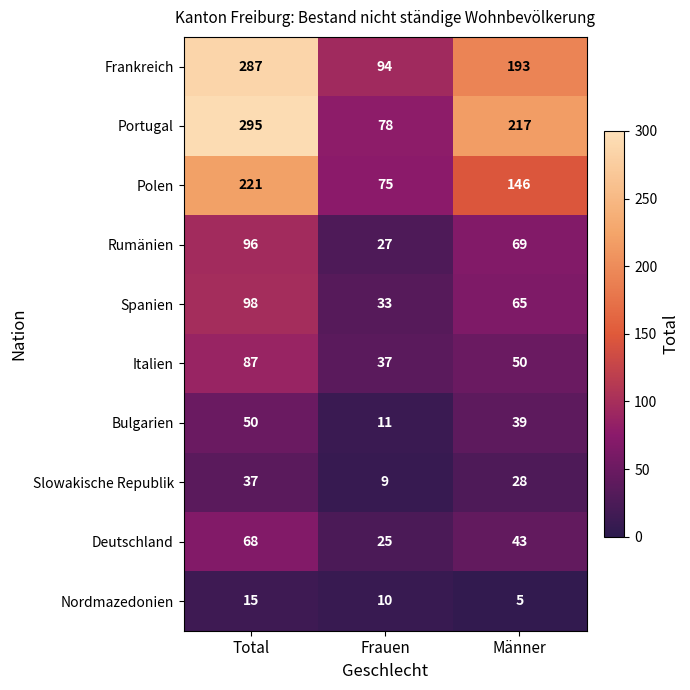

What is the minimum value shown in the chart?

5